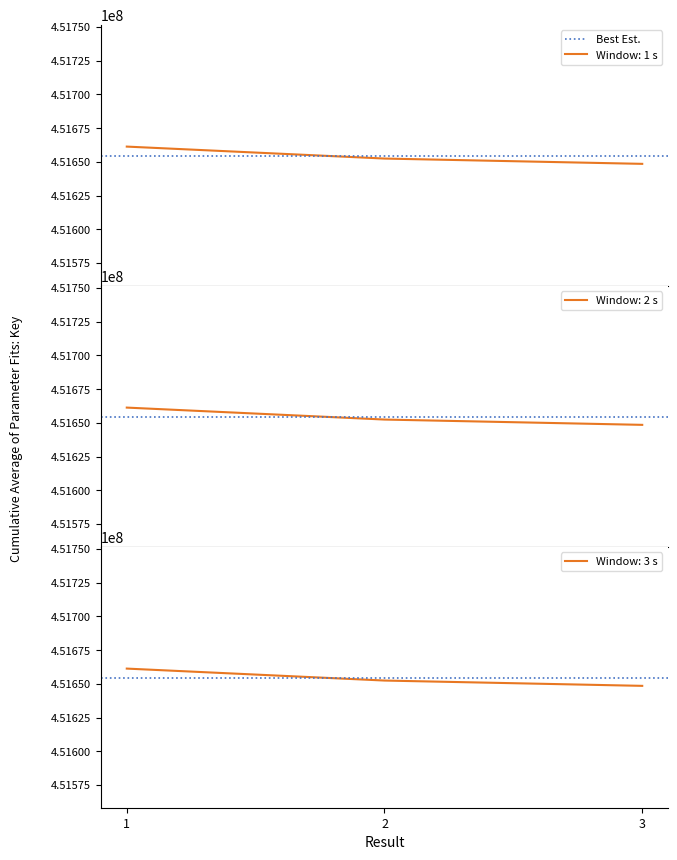

Which category has the highest value across all series?

1